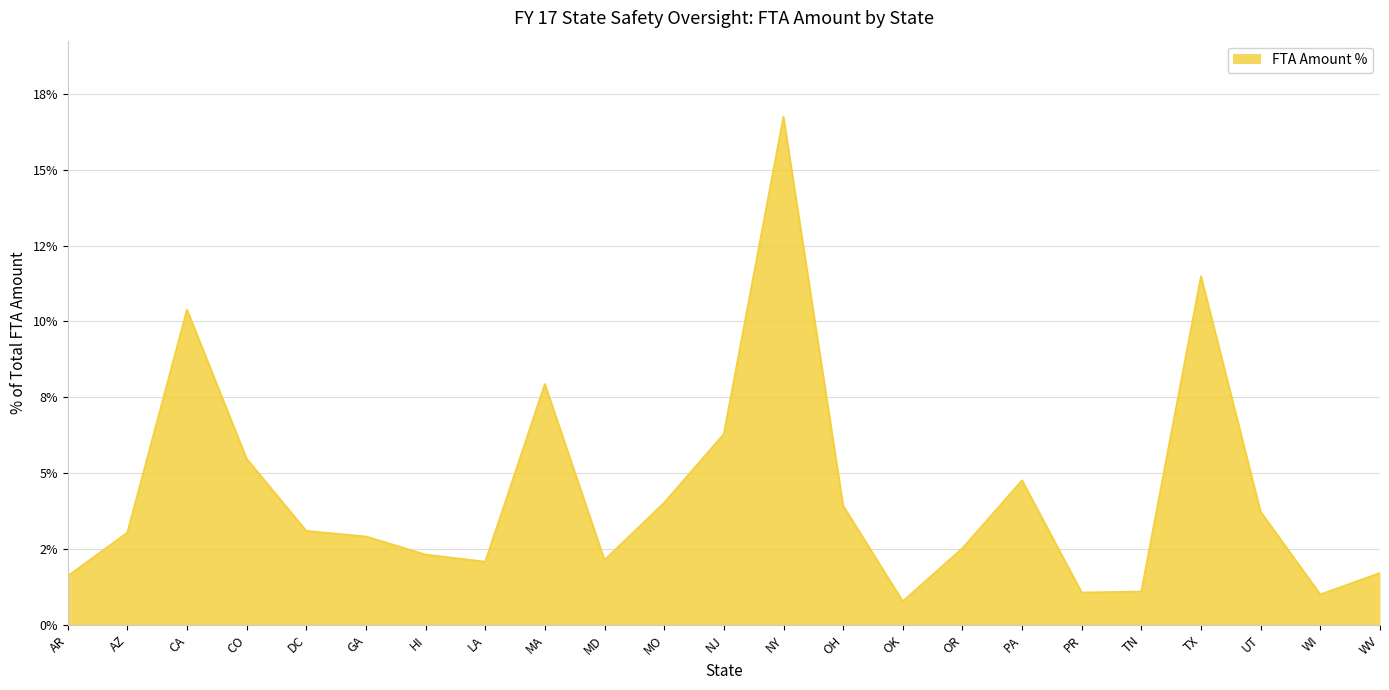

At which category does the chart reach its minimum across all series?

OK